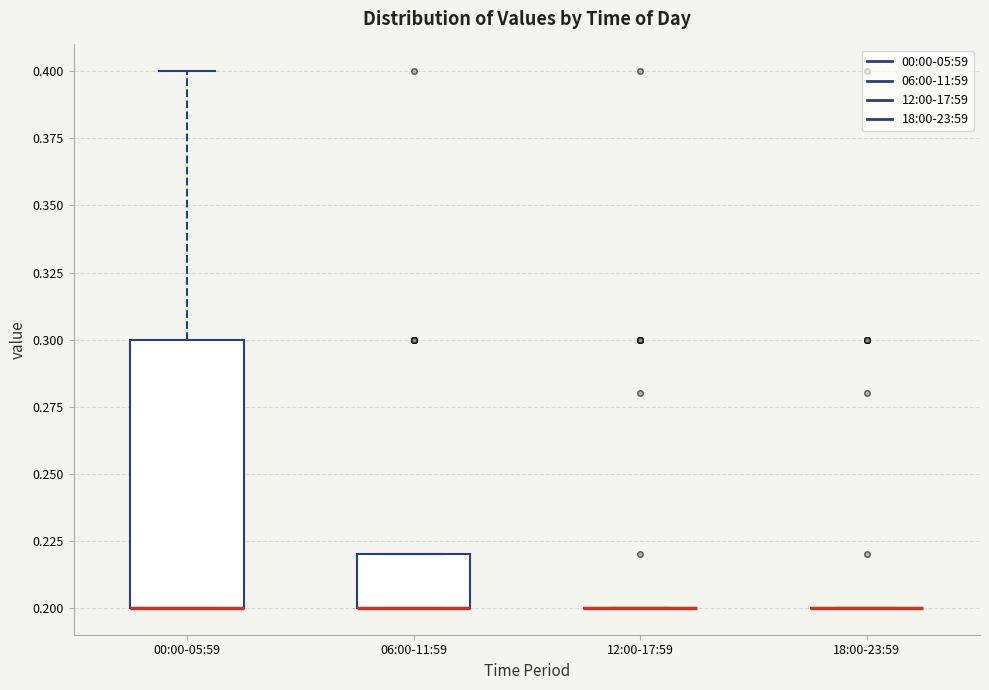

Reading left to right, read every box against the y-axis: the position of its median line, the range the box covers, and the ends of its whiskers. The values are not printed on the chart, so give them approximately, as read against the axis.

00:00-05:59: median 0.20 (drawn on the box's lower edge), box 0.20 to 0.30, whiskers 0.20 to 0.40
06:00-11:59: median 0.20 (drawn on the box's lower edge), box 0.20 to 0.22, whiskers 0.20 to 0.22
12:00-17:59: box collapsed to a line at 0.20, whiskers 0.20 to 0.20
18:00-23:59: box collapsed to a line at 0.20, whiskers 0.20 to 0.20